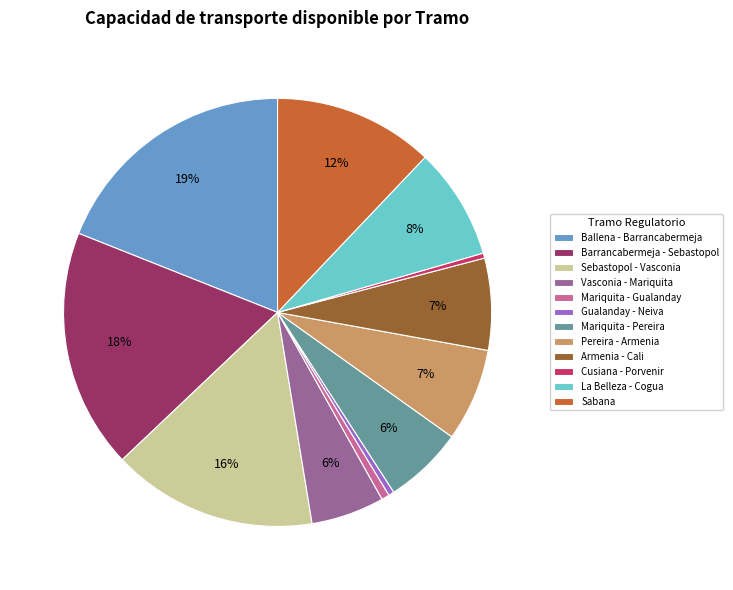

What is the ratio of the value at Cusiana - Porvenir to the value at Gualanday - Neiva?

0.9